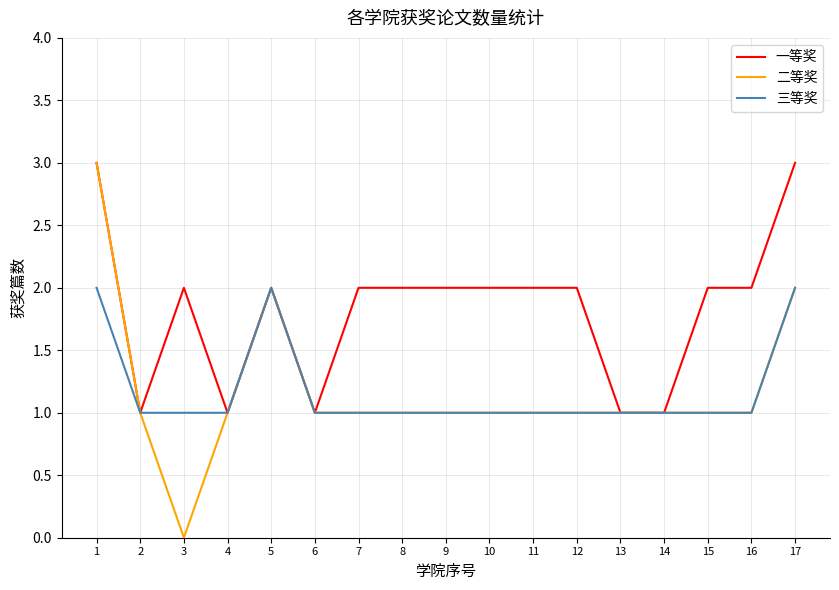

Count the number of categories in the chart.

17